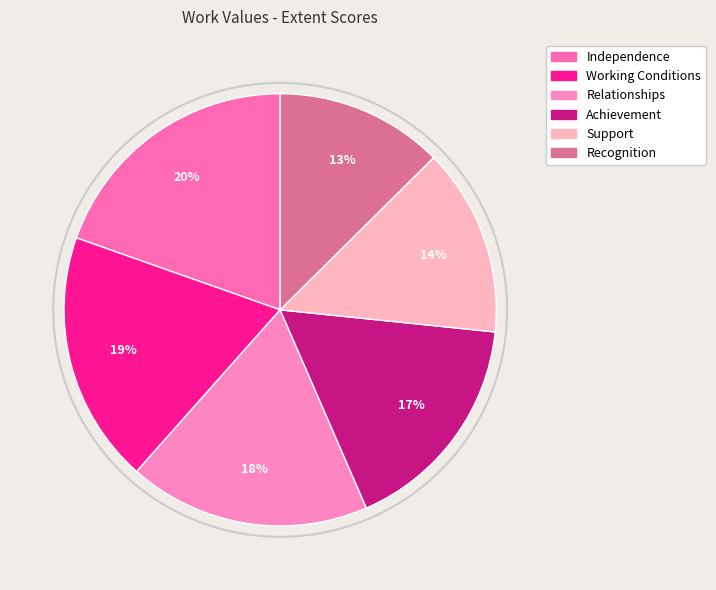

What is the smallest slice in the pie chart?

Recognition